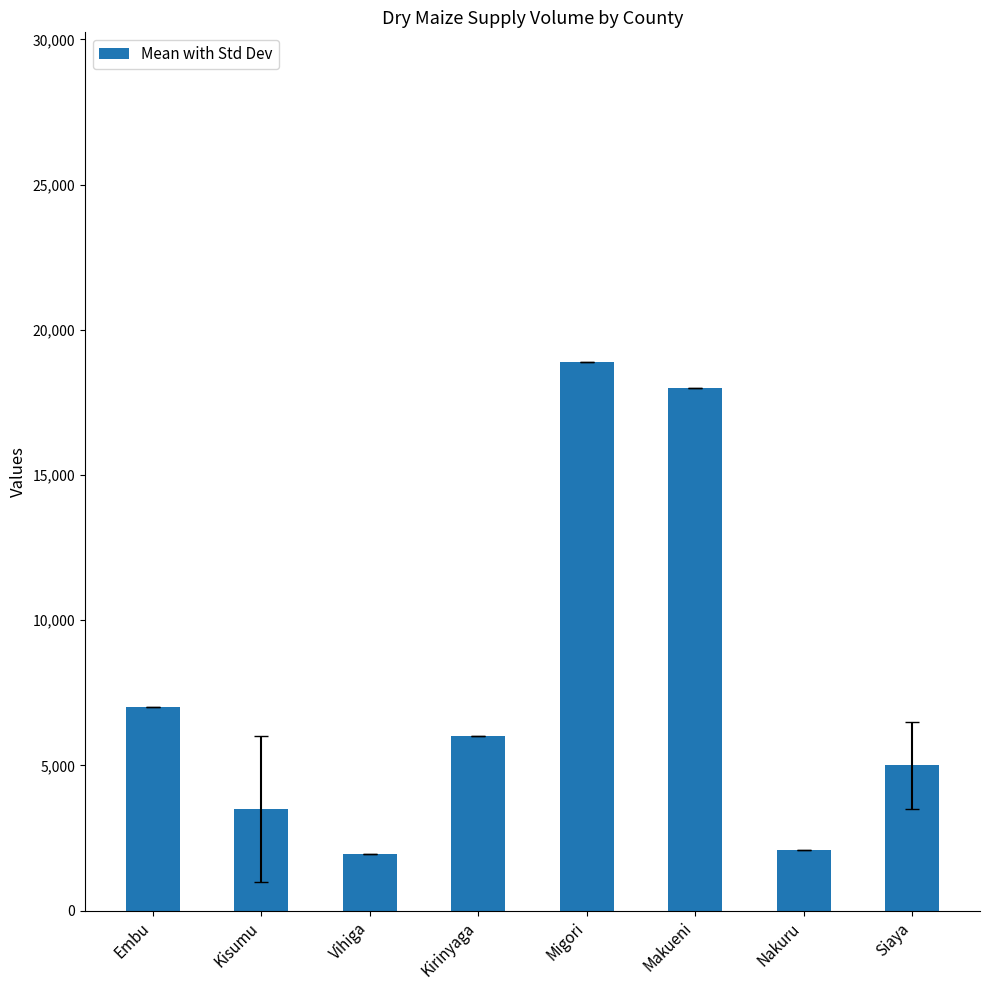

What is the sum of the values at Kirinyaga and Vihiga?

7950